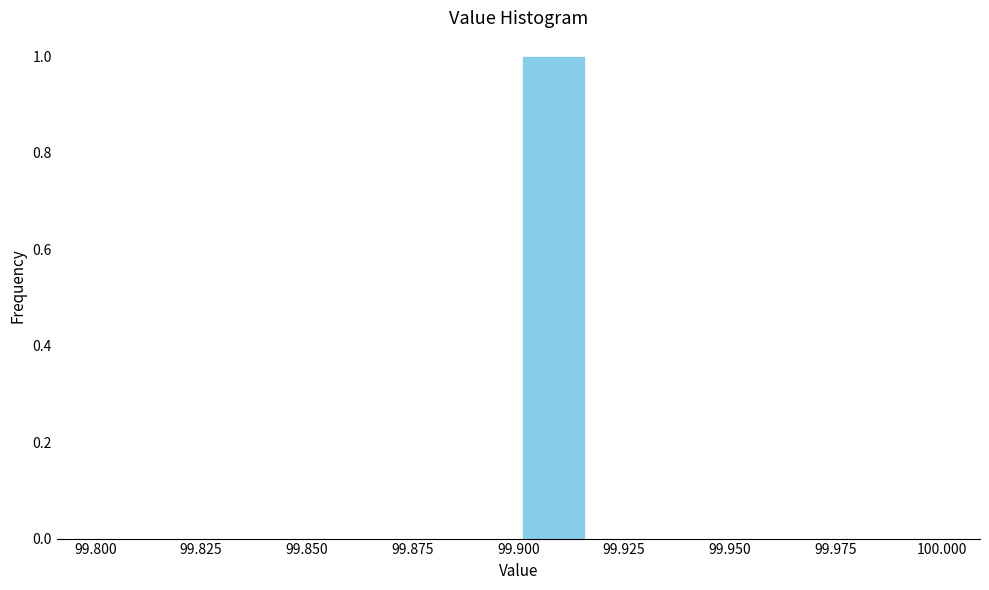

Around what value on the x-axis is the tallest bar? Give the approximate position of its centre, as read against the axis.

99.910